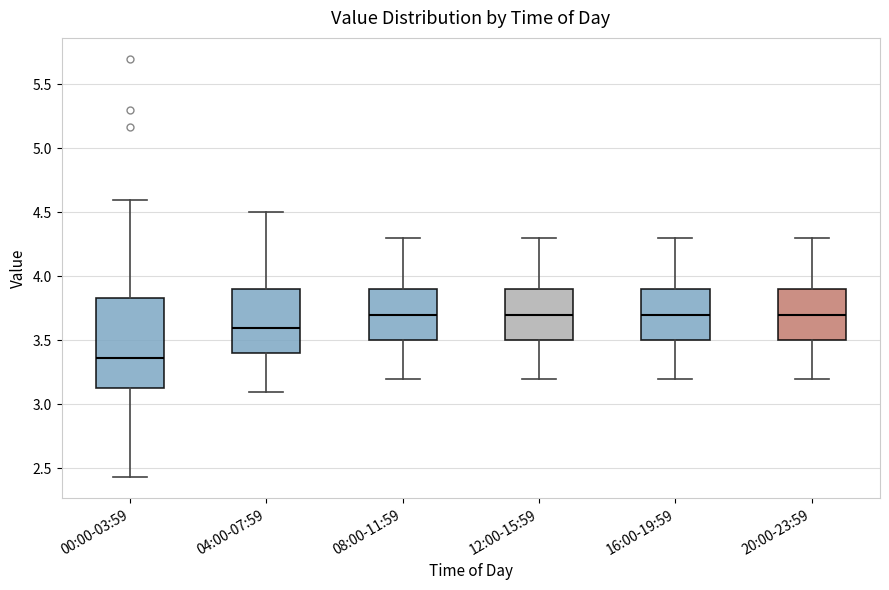

Which box is the tallest, from its lower edge to its upper edge?

00:00-03:59